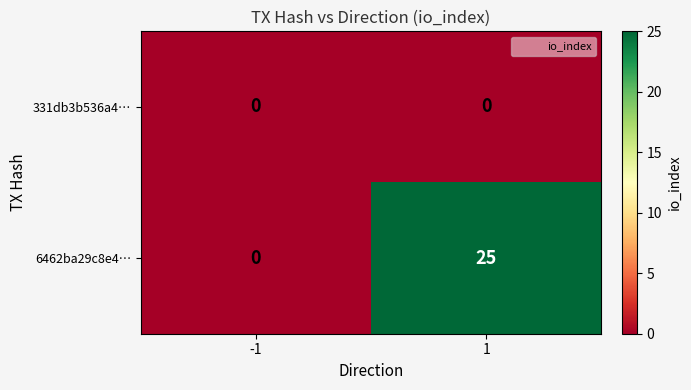

List the series in order of their overall mean, lowest first.

331db3b536a4…, 6462ba29c8e4…